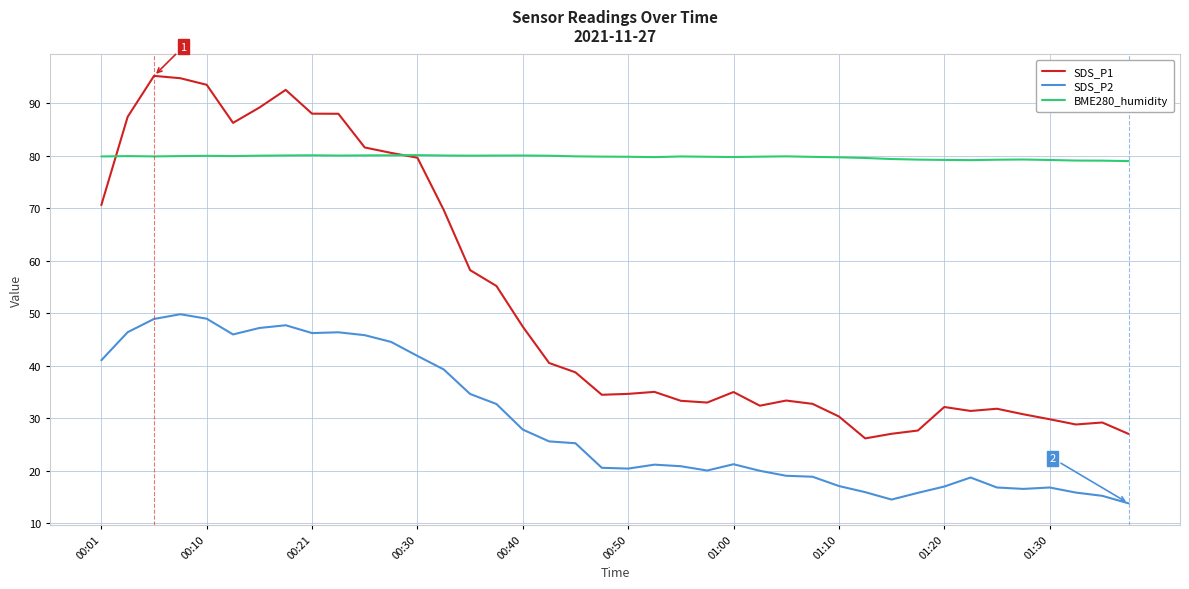

Which series has the widest spread of values?

SDS_P1